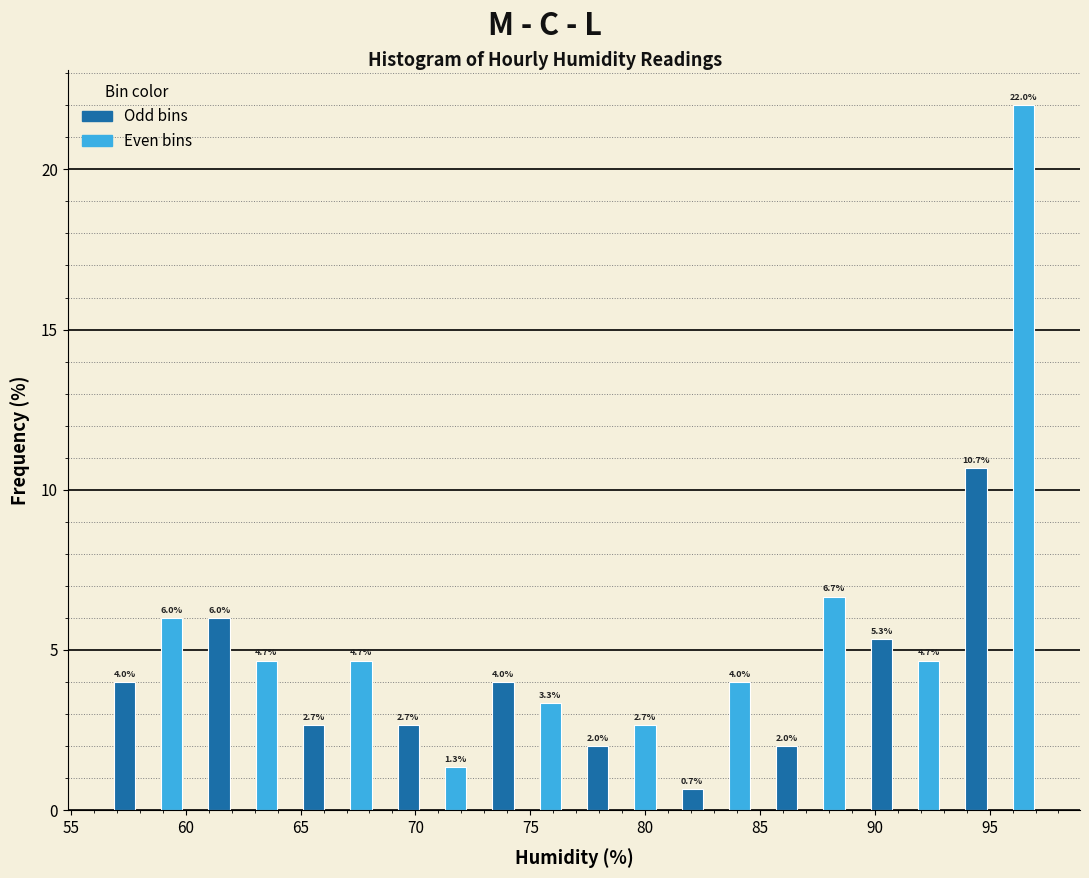

Over which range of the x-axis is the bar tallest?

95.5 to 97.5